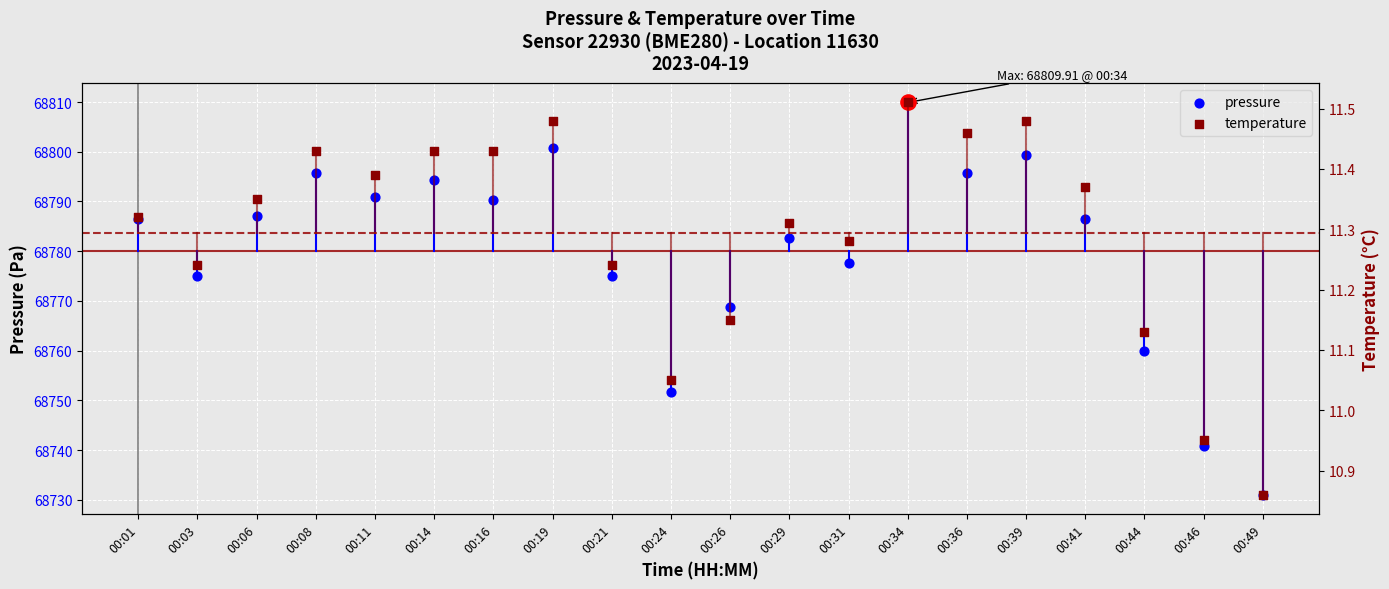

What is the total value across all series at 00:06?

68798.4